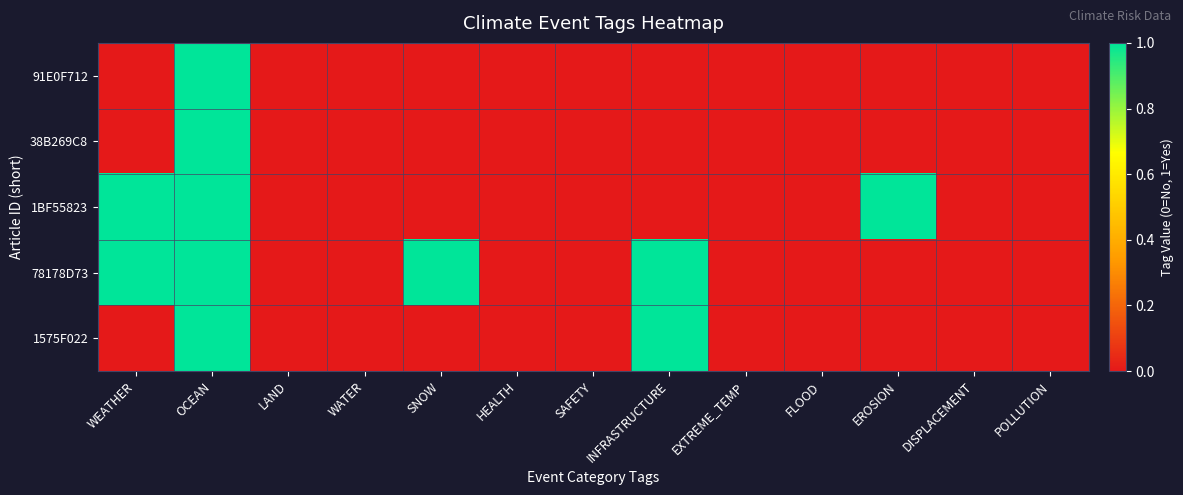

List the series in order of their peak value, highest first.

91E0F712, 38B269C8, 1BF55823, 78178D73, 1575F022